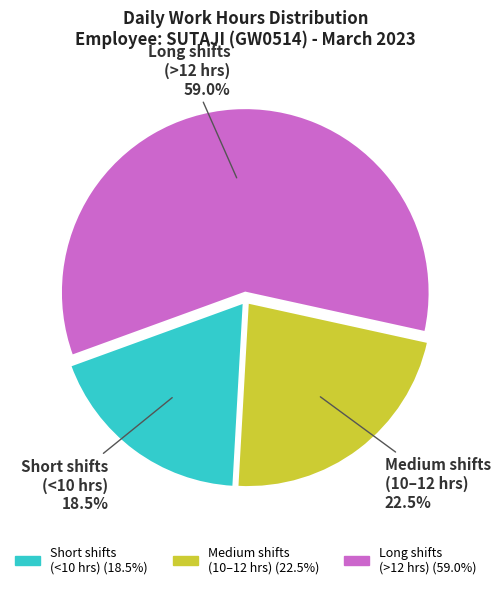

Is there any slice that represents more than half of the pie?

Yes